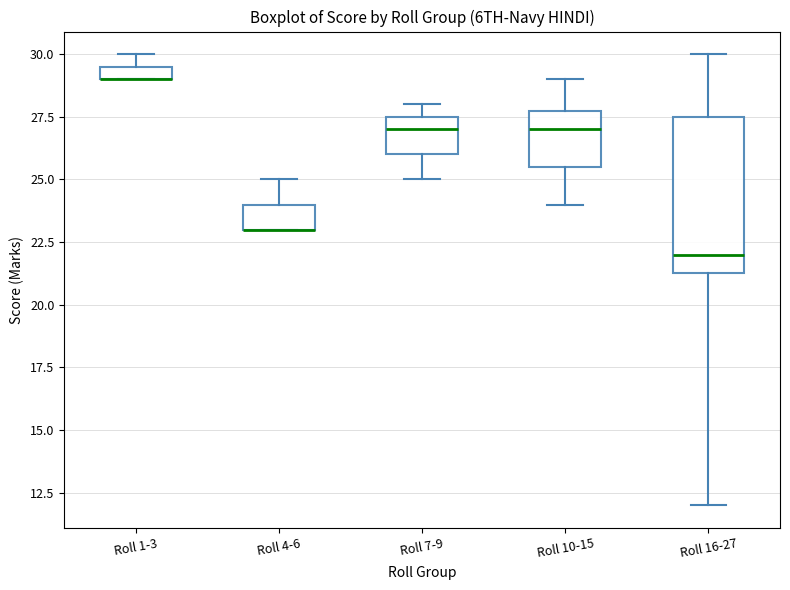

Which box is the tallest, from its lower edge to its upper edge?

Roll 16-27